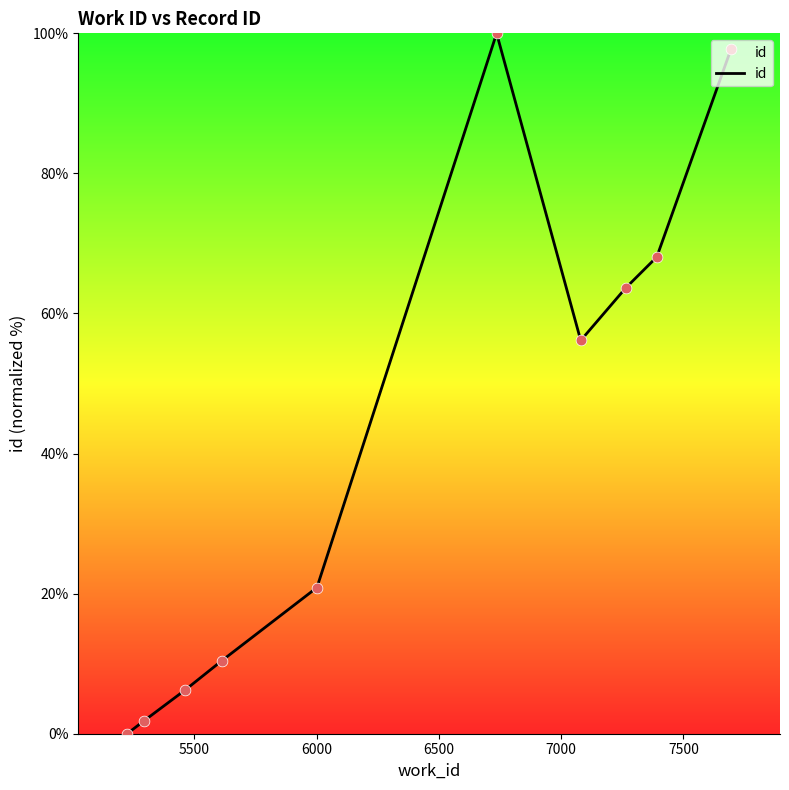

What is the maximum value shown in the chart?

100.0